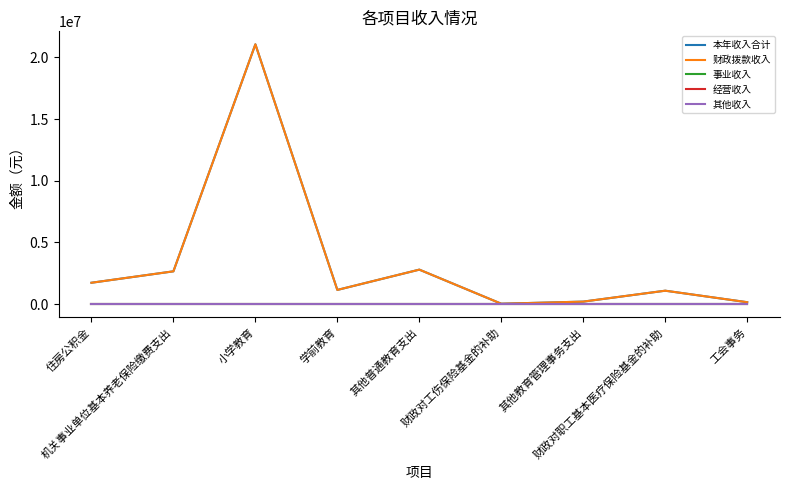

Is this an area chart (filled region under the line)?

No